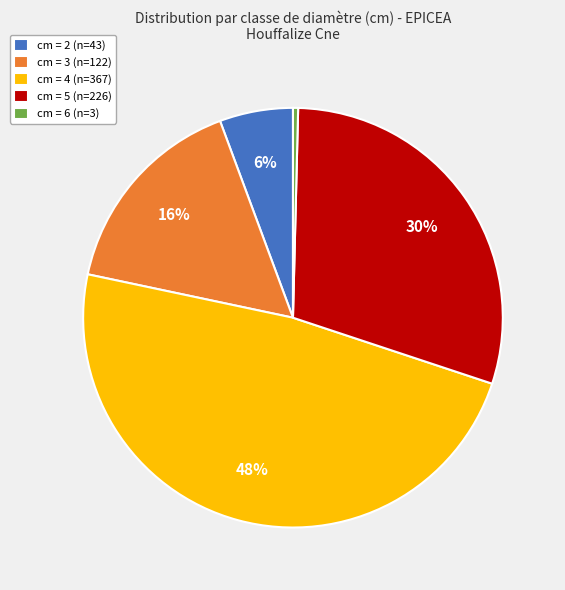

How many segments does this pie chart have?

5